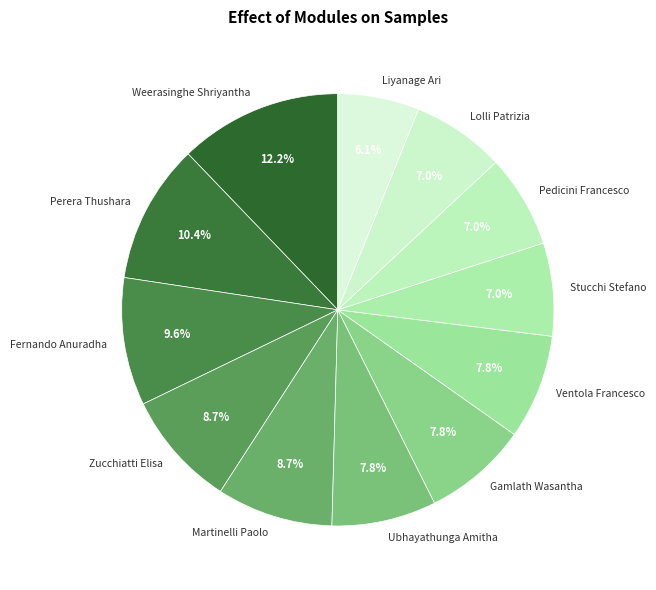

To the nearest percent, what portion does Fernando Anuradha represent?

10%